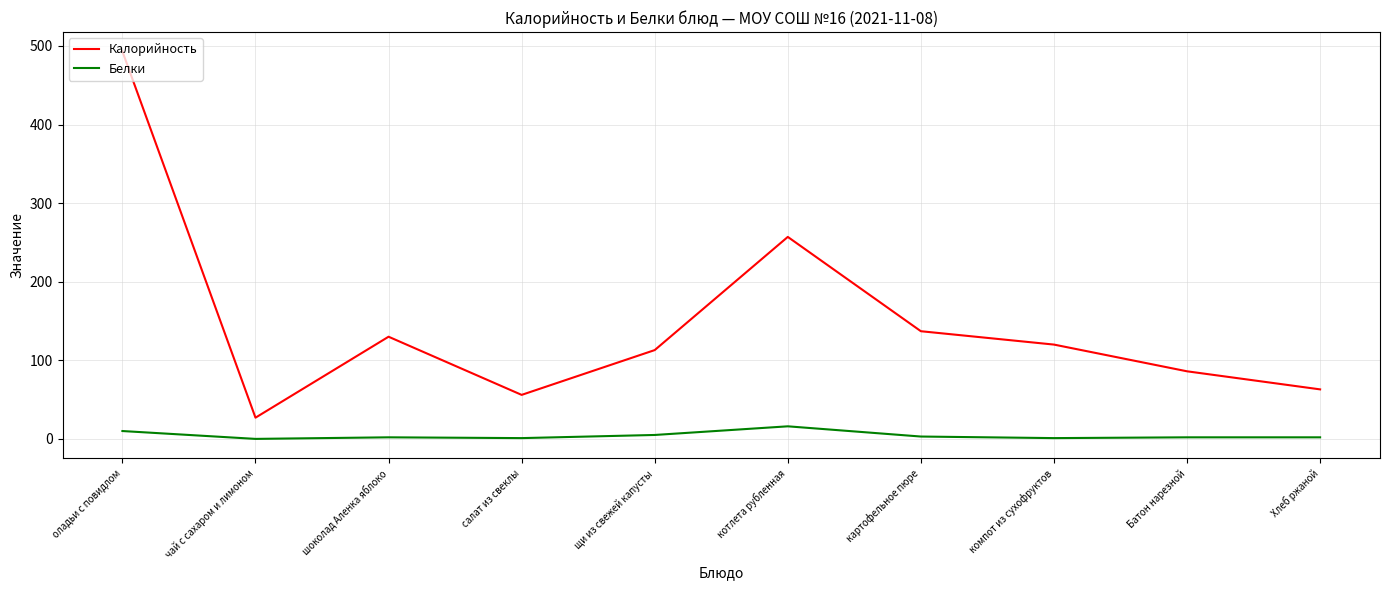

Rank the categories by Калорийность value from highest to lowest.

оладьи с повидлом, котлета рубленная, картофельное пюре, шоколад Аленка яблоко, компот из сухофруктов, щи из свежей капусты, Батон нарезной, Хлеб ржаной, салат из свеклы, чай с сахаром и лимоном